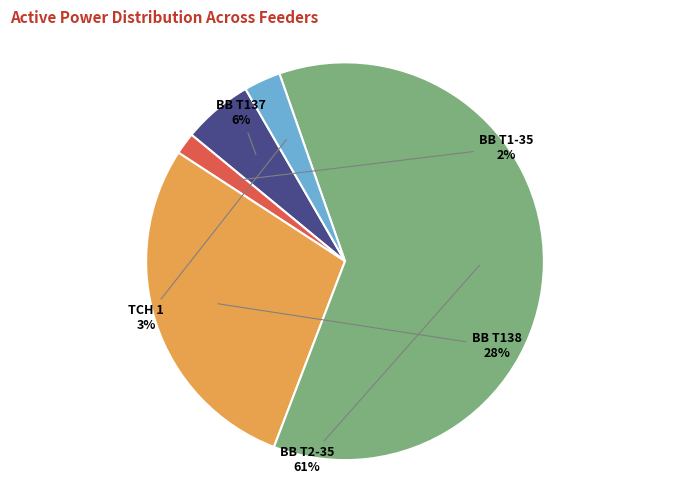

Is there a majority slice in this chart?

Yes